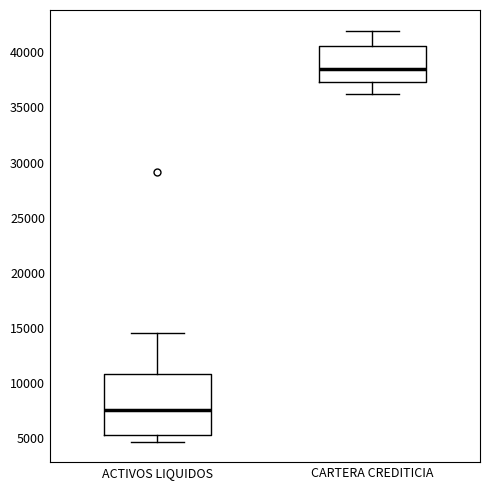

Where is the lower edge of the box for ACTIVOS LIQUIDOS on the y-axis? The values are not printed on the chart, so give them approximately, as read against the axis.

5000